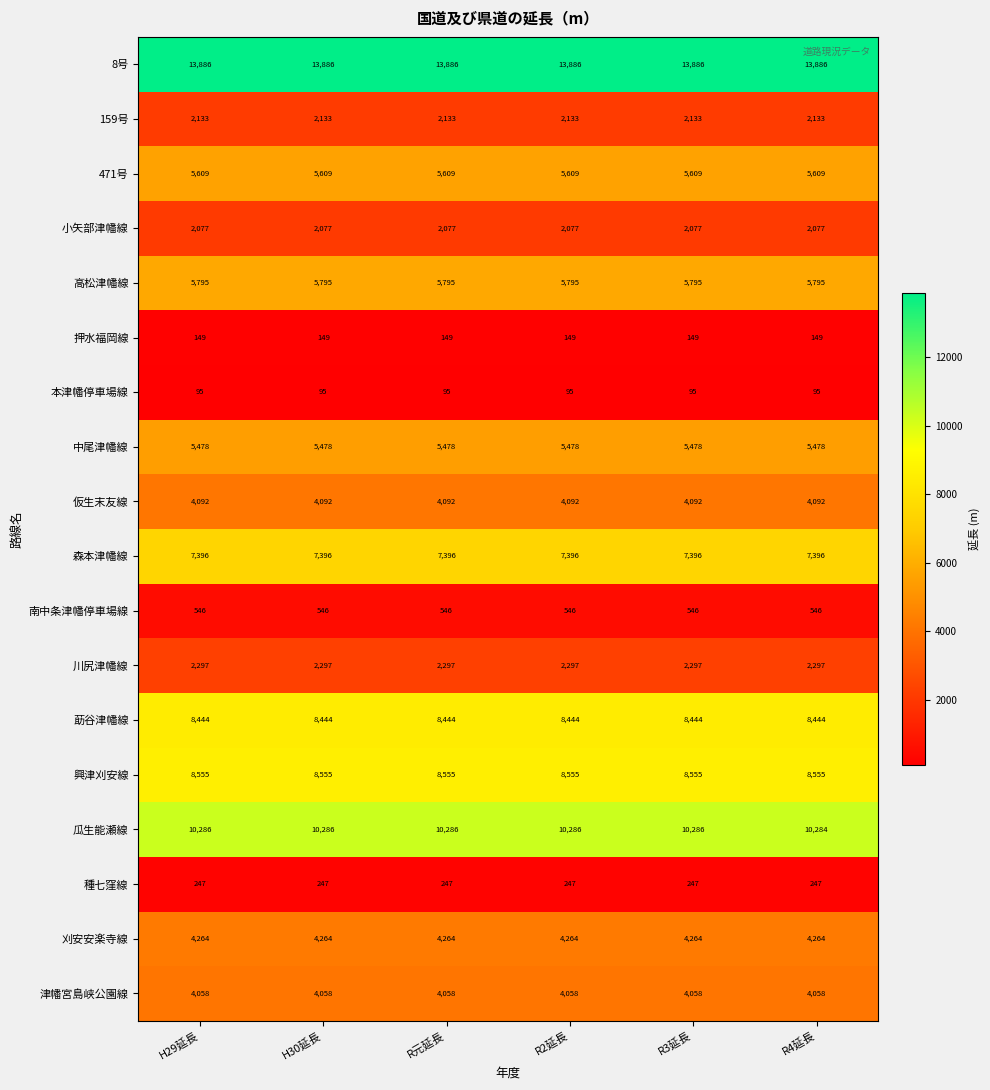

What is the total value across all series at R4延長?

85405